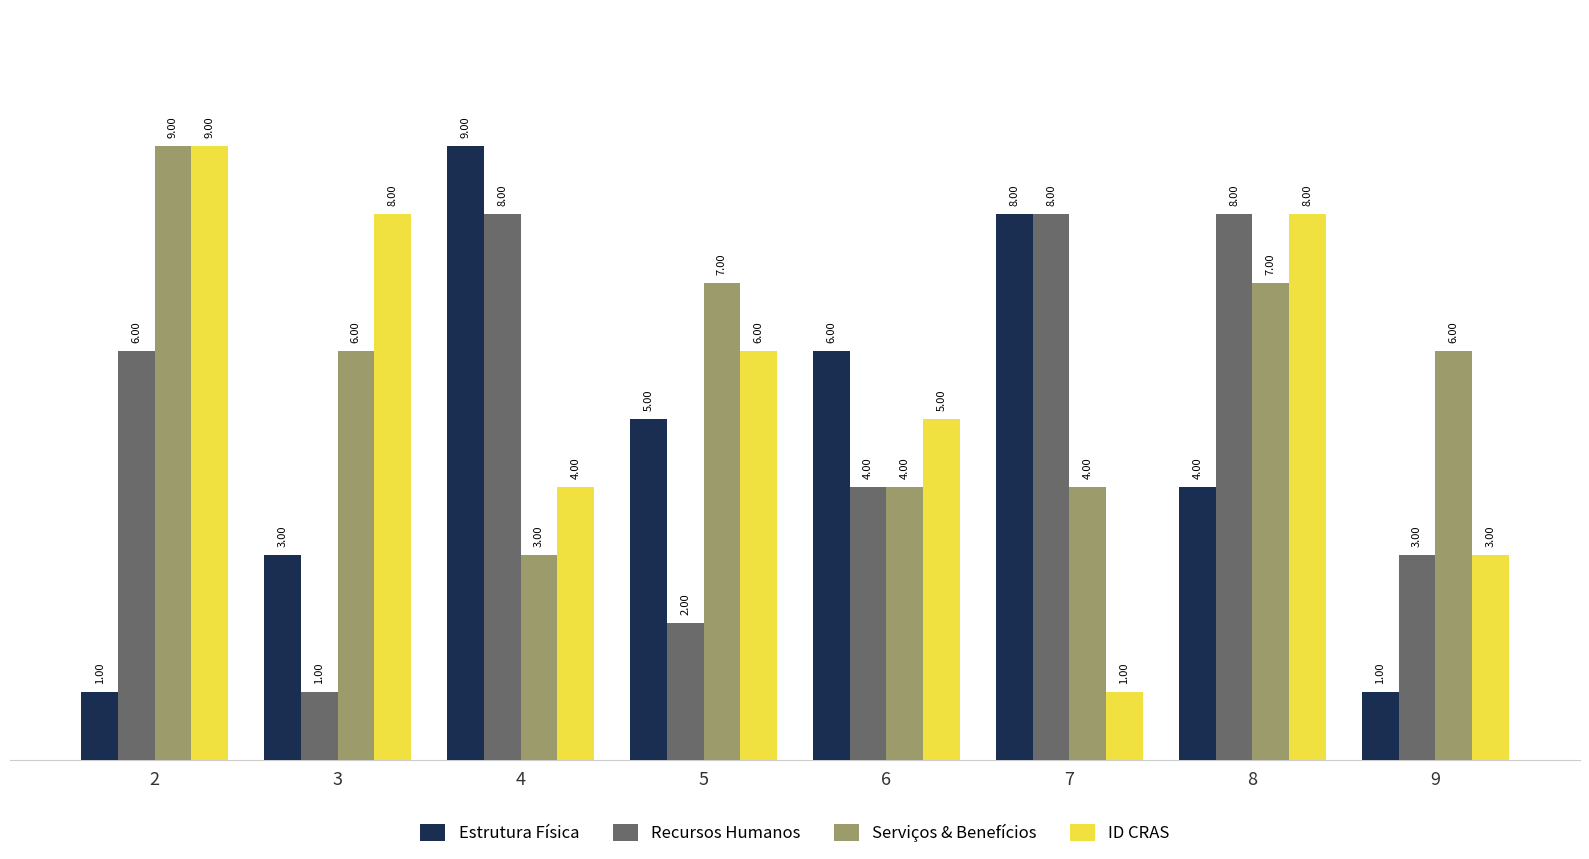

What is the spread (max minus min) of values at 8?

4